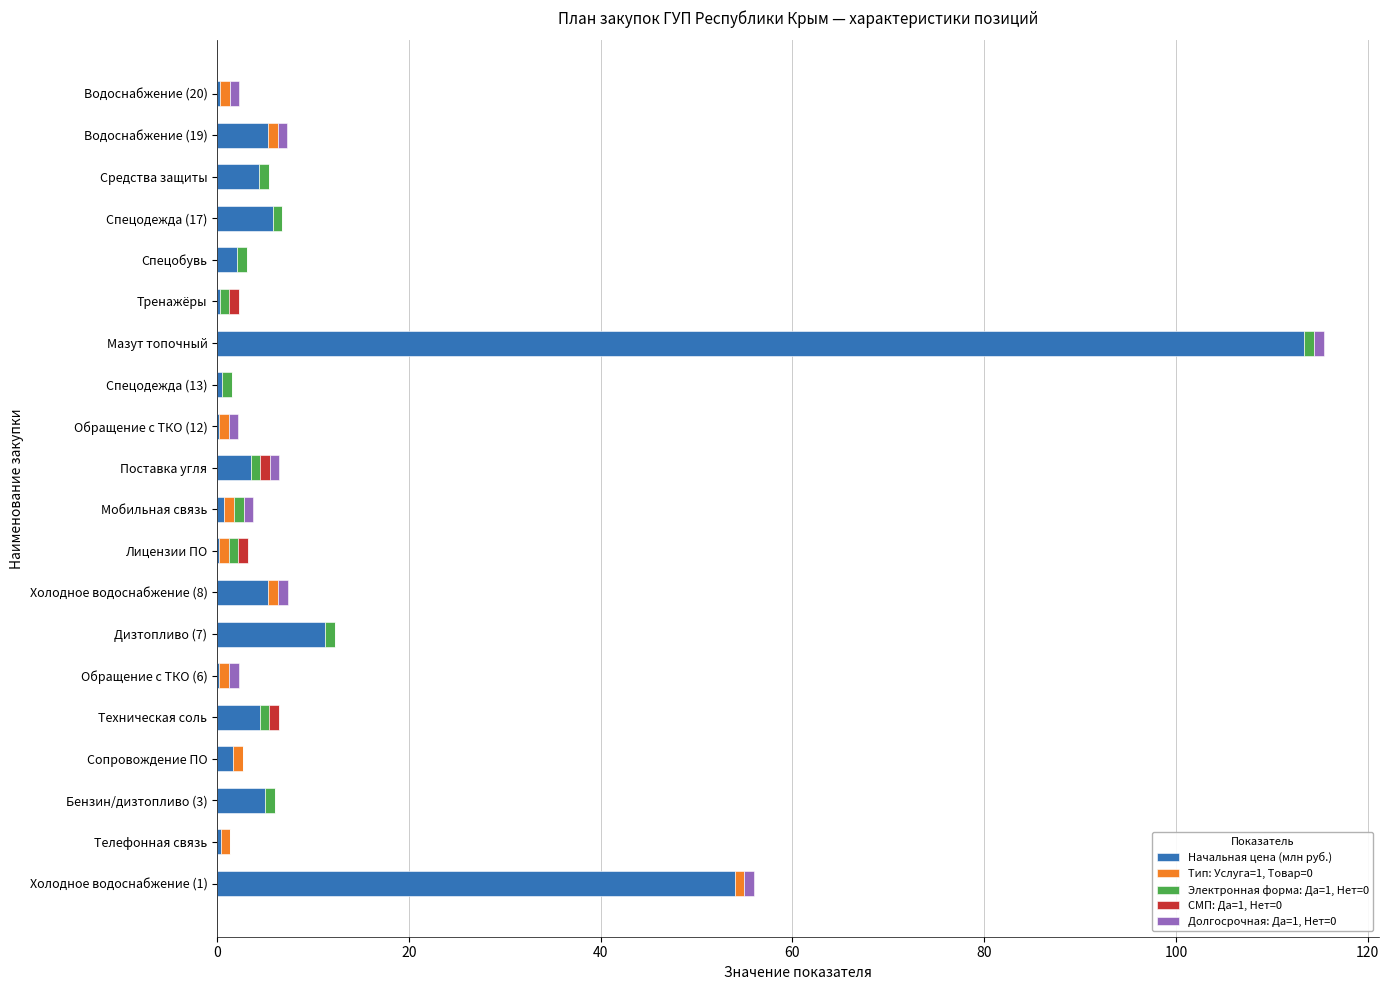

At which category is the sum across all series the highest?

Мазут топочный